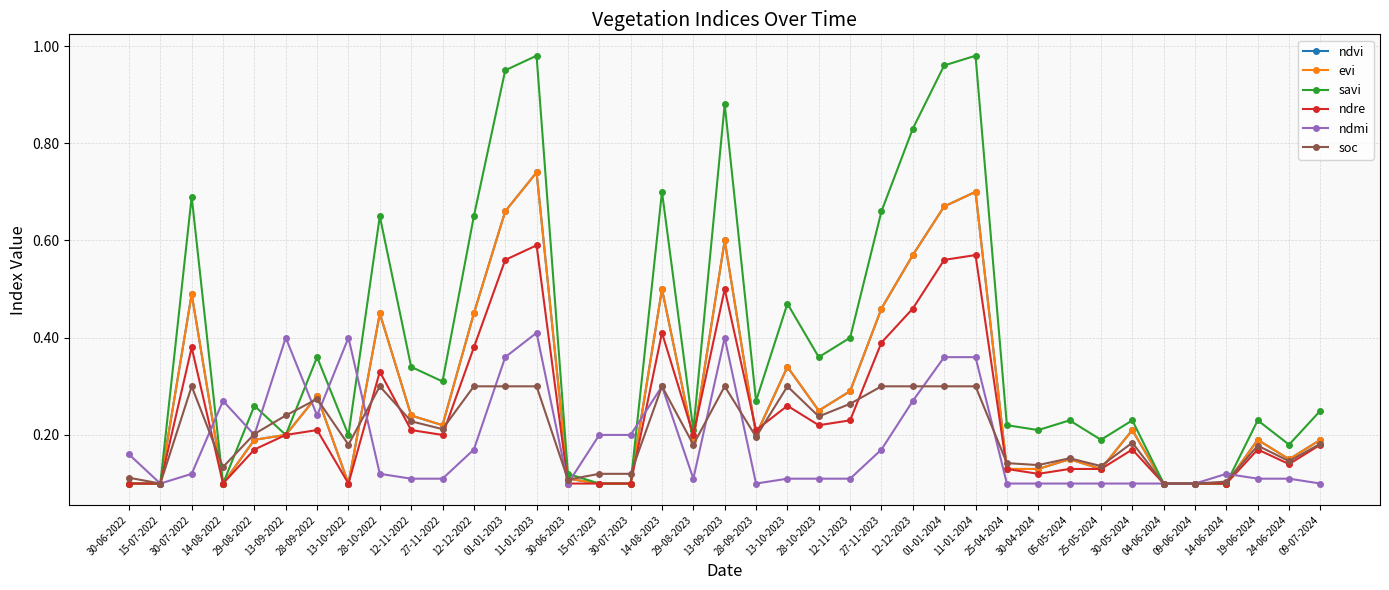

Is it true that soc equals 0.3 at 28-10-2022?

True